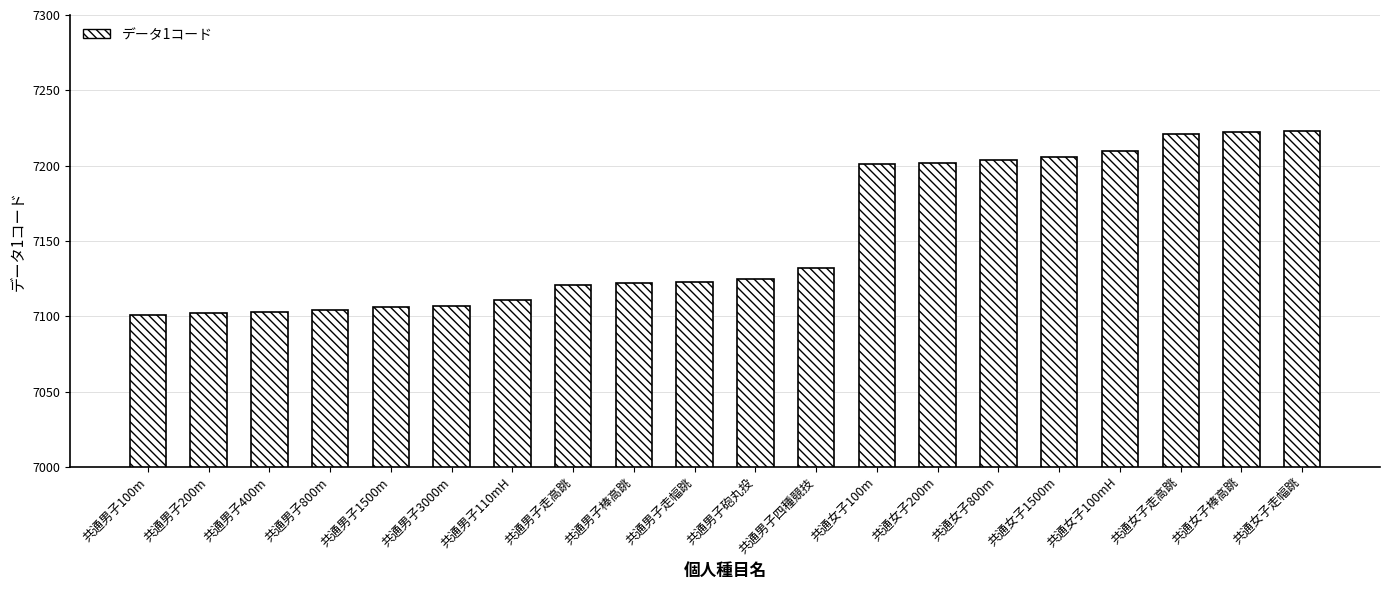

How many data points does each series have?

20